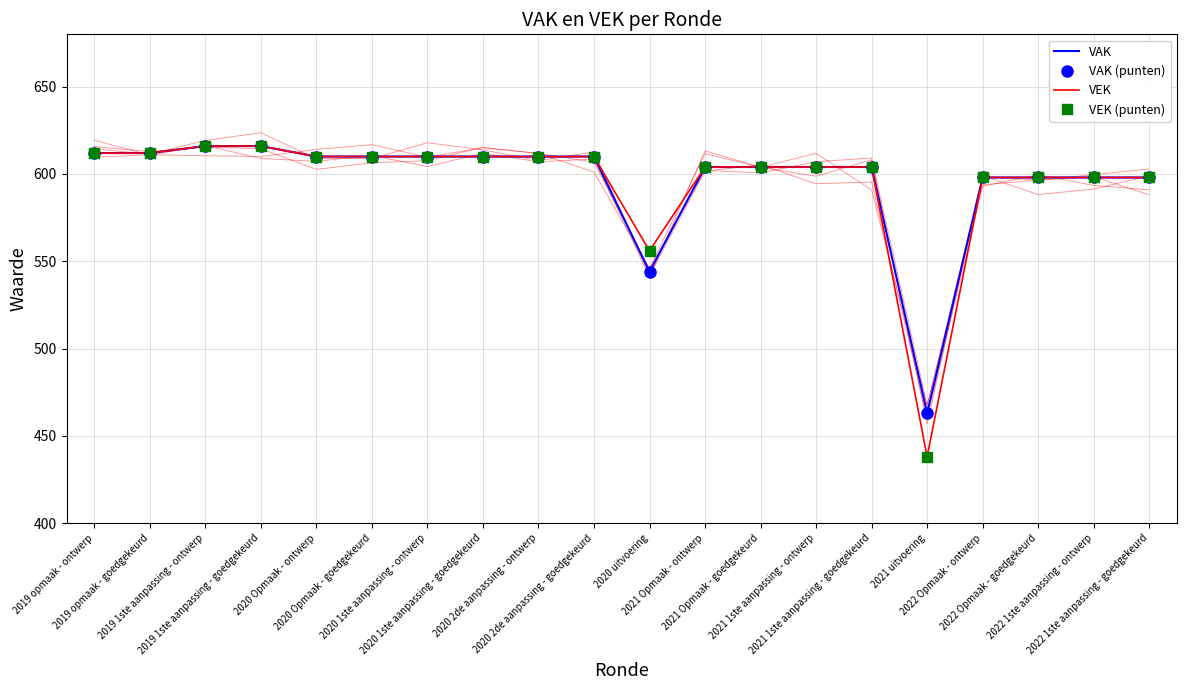

Which series has the widest spread of values?

VEK